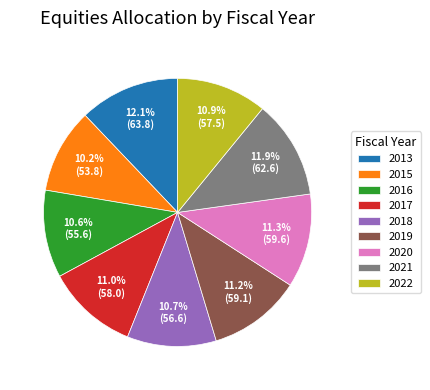

To the nearest percent, what is the average slice percentage?

11%